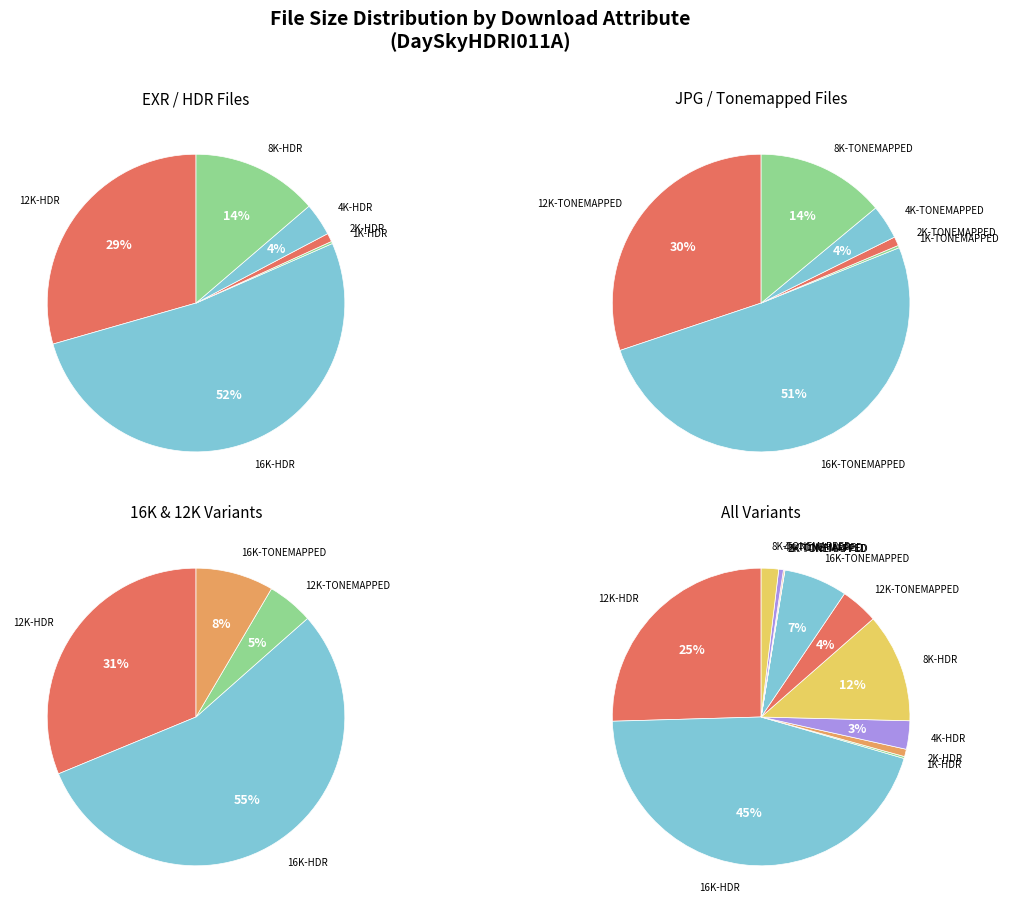

Is it true that 16K-TONEMAPPED is 1% of the pie?

False